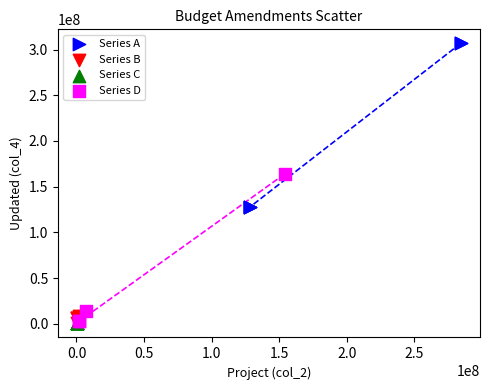

Which series has the widest spread of Y values?

Series A